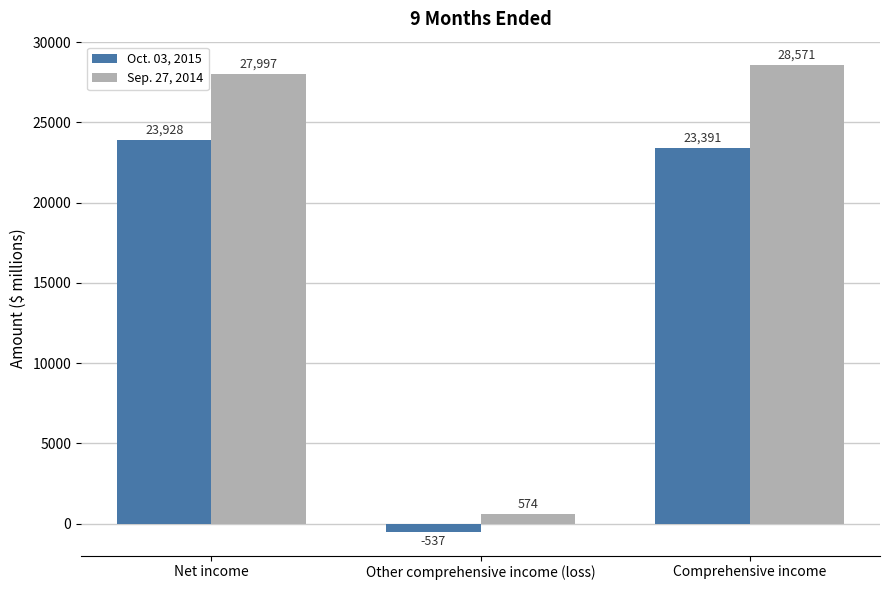

True or false: Oct. 03, 2015 has a value of -537 at Other comprehensive income (loss).

True